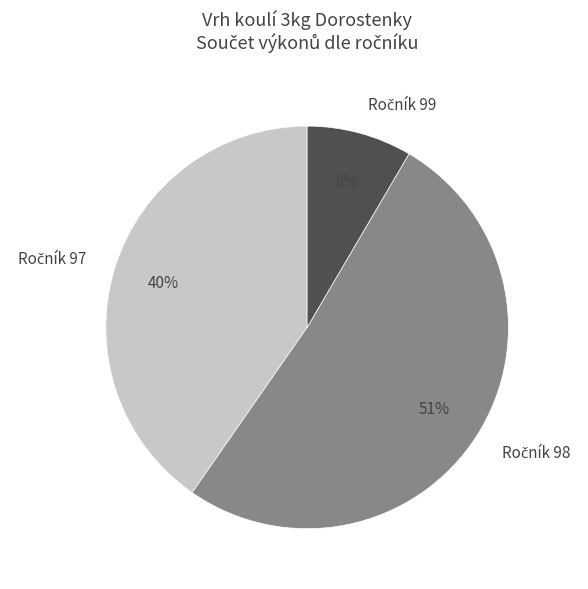

Does any single category account for the majority?

Yes